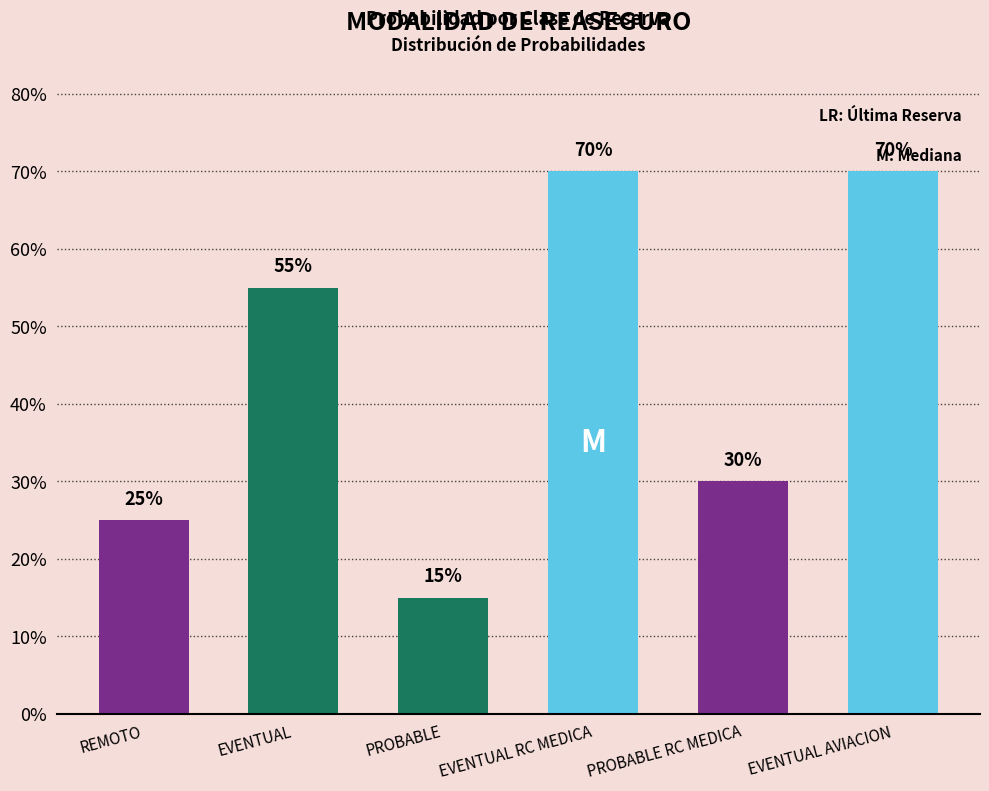

Reading left to right, list all the values displayed in this chart.

REMOTO=0.2	EVENTUAL=0.6	PROBABLE=0.1	EVENTUAL RC MEDICA=0.7	PROBABLE RC MEDICA=0.3	EVENTUAL AVIACION=0.7